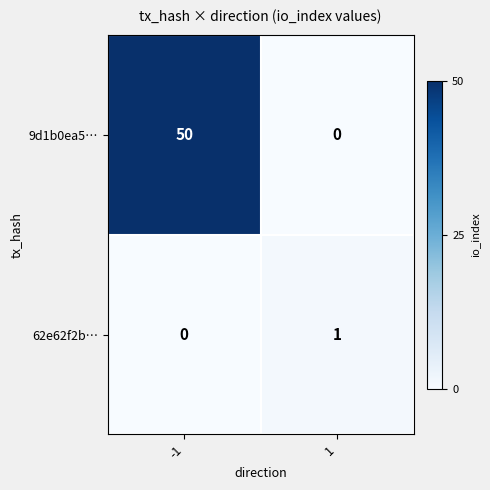

The value of 62e62f2b… at 1 is 0. True or false?

False